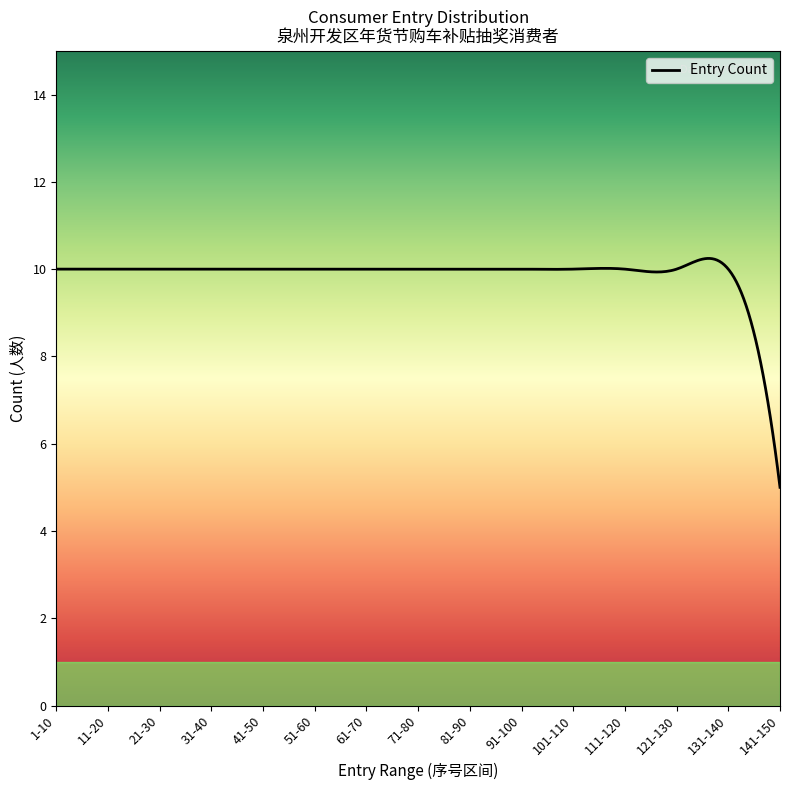

What is the difference between the maximum and minimum values?

5.2